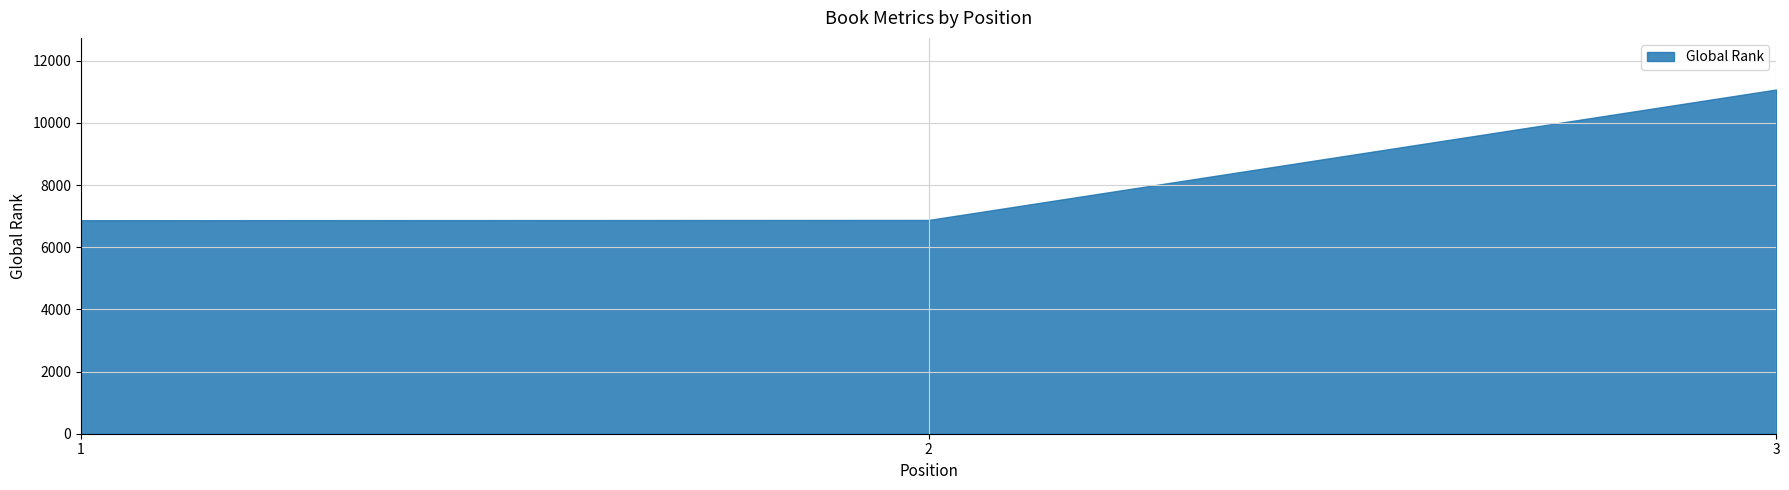

What is the ratio of the value at 3 to the value at 1?

1.6